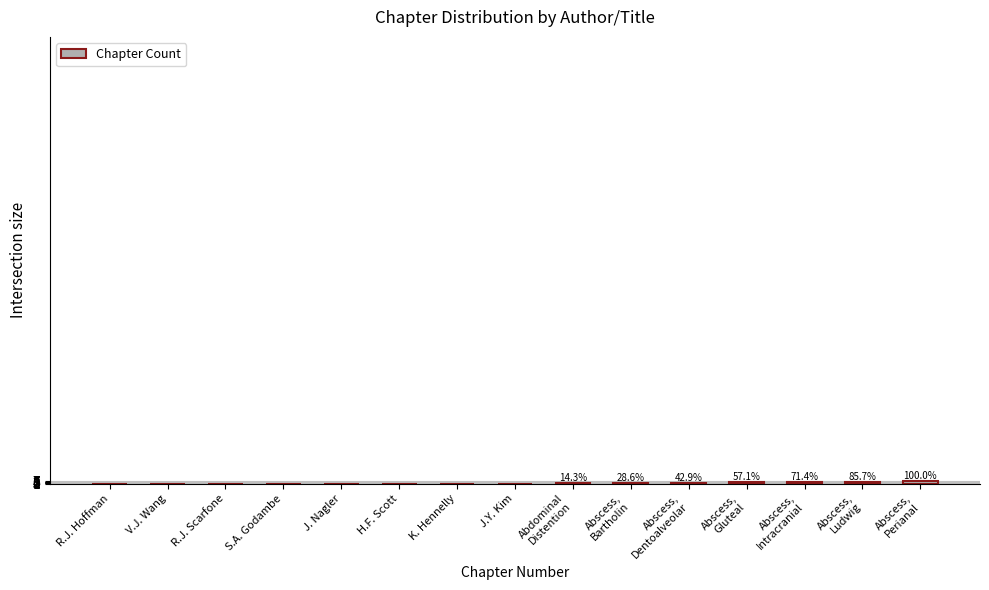

The chart shows a value of 0 at S.A. Godambe. True or false?

True